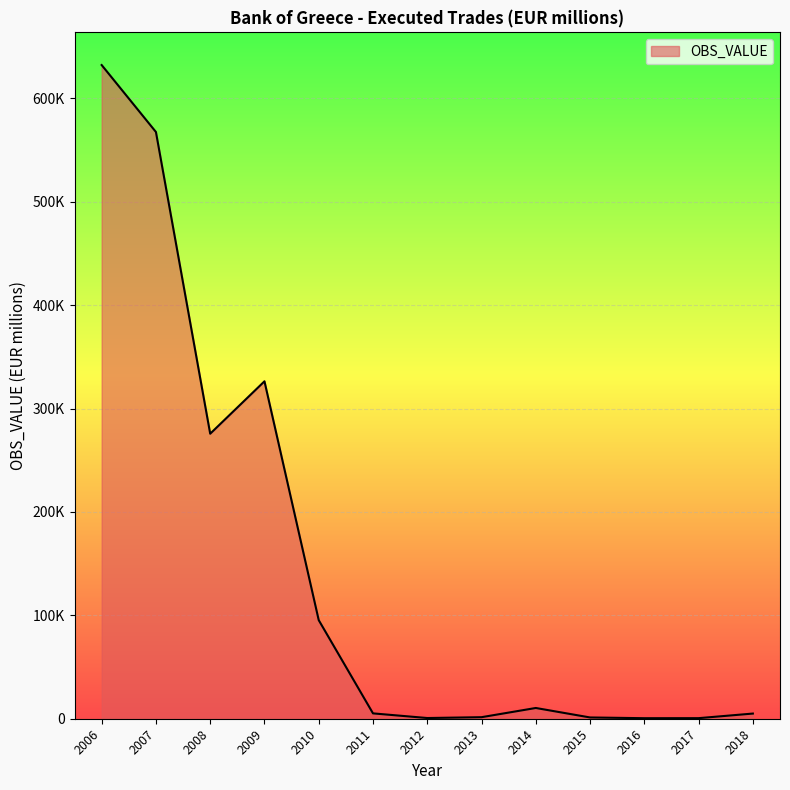

At which label is the value closest to 316378?

2009